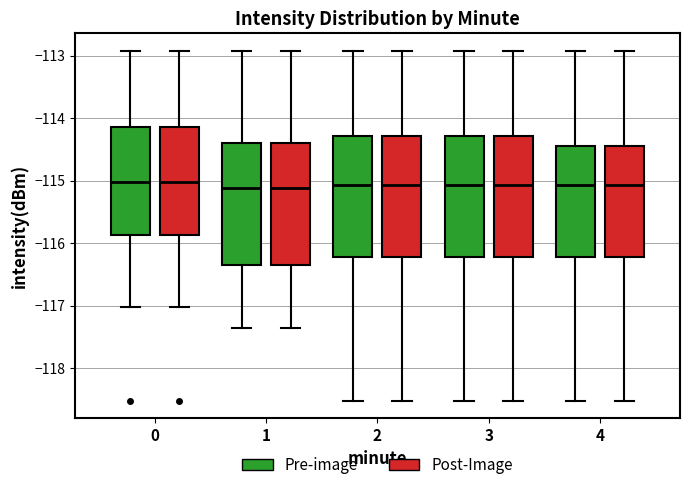

Where does the upper whisker of the box for 3 (Pre-image) end on the y-axis? The values are not printed on the chart, so give them approximately, as read against the axis.

-112.9